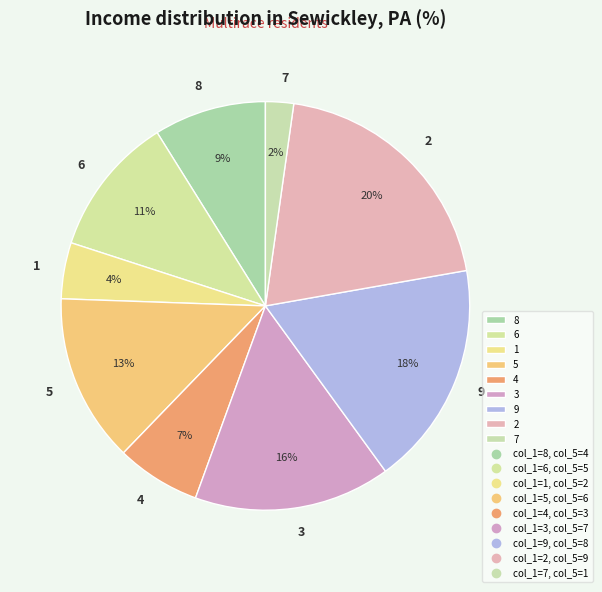

Is the sum of 1 and 7 greater than half?

No